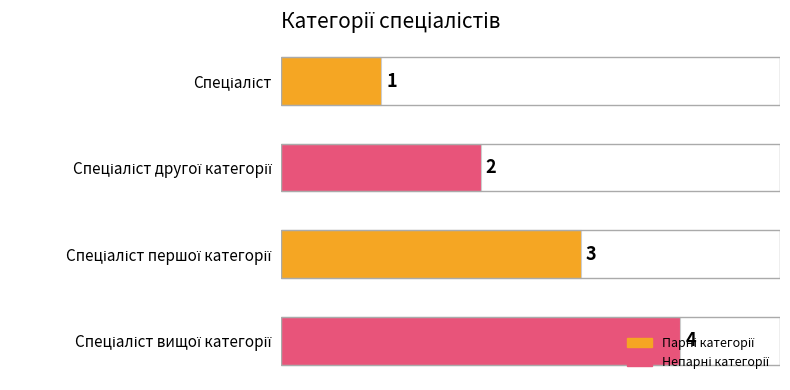

What is the sum of all values?

10